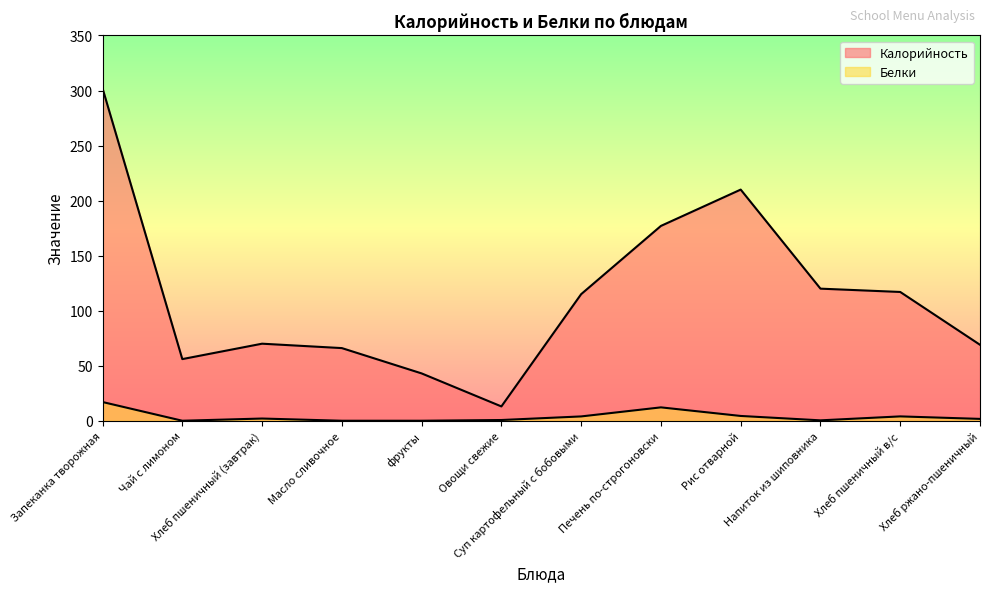

In Калорийность, how many points are lower than both neighbors (excluding endpoints)?

2